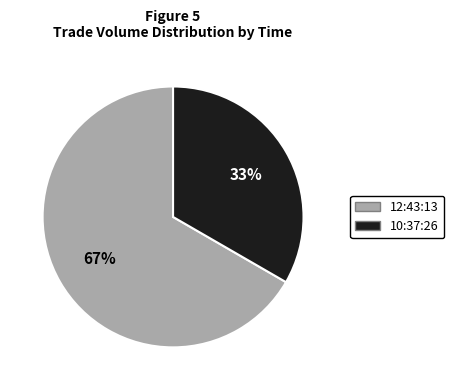

Approximately how many times larger is the value at 12:43:13 compared to 10:37:26?

2.0